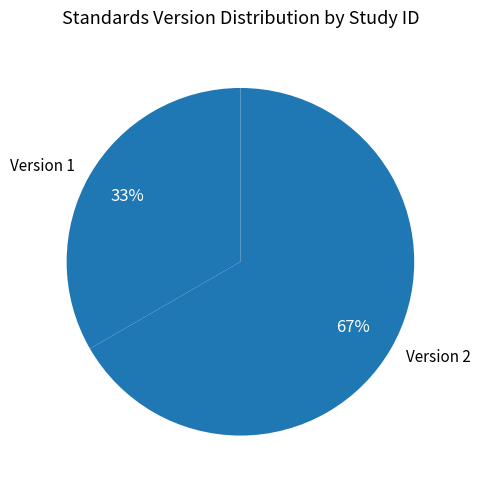

Which slice is the largest?

Version 2